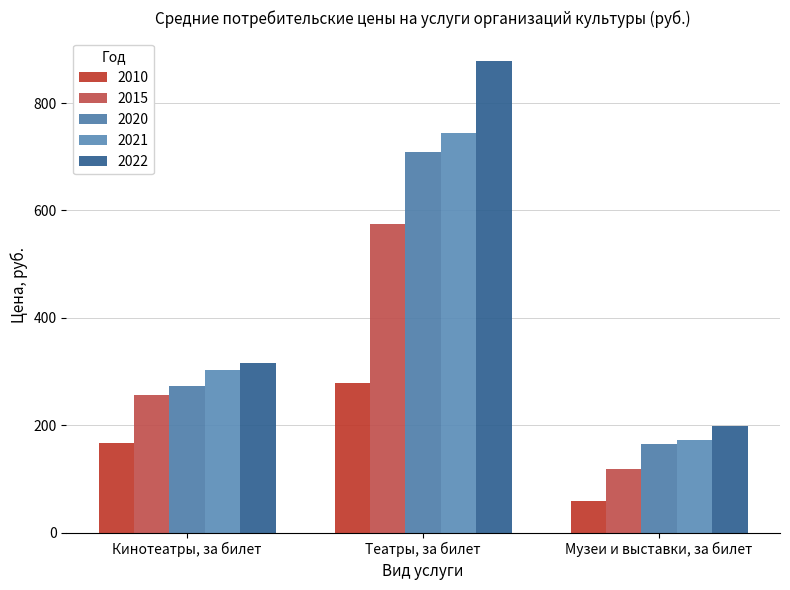

Which category has the highest value across all series?

Театры, за билет